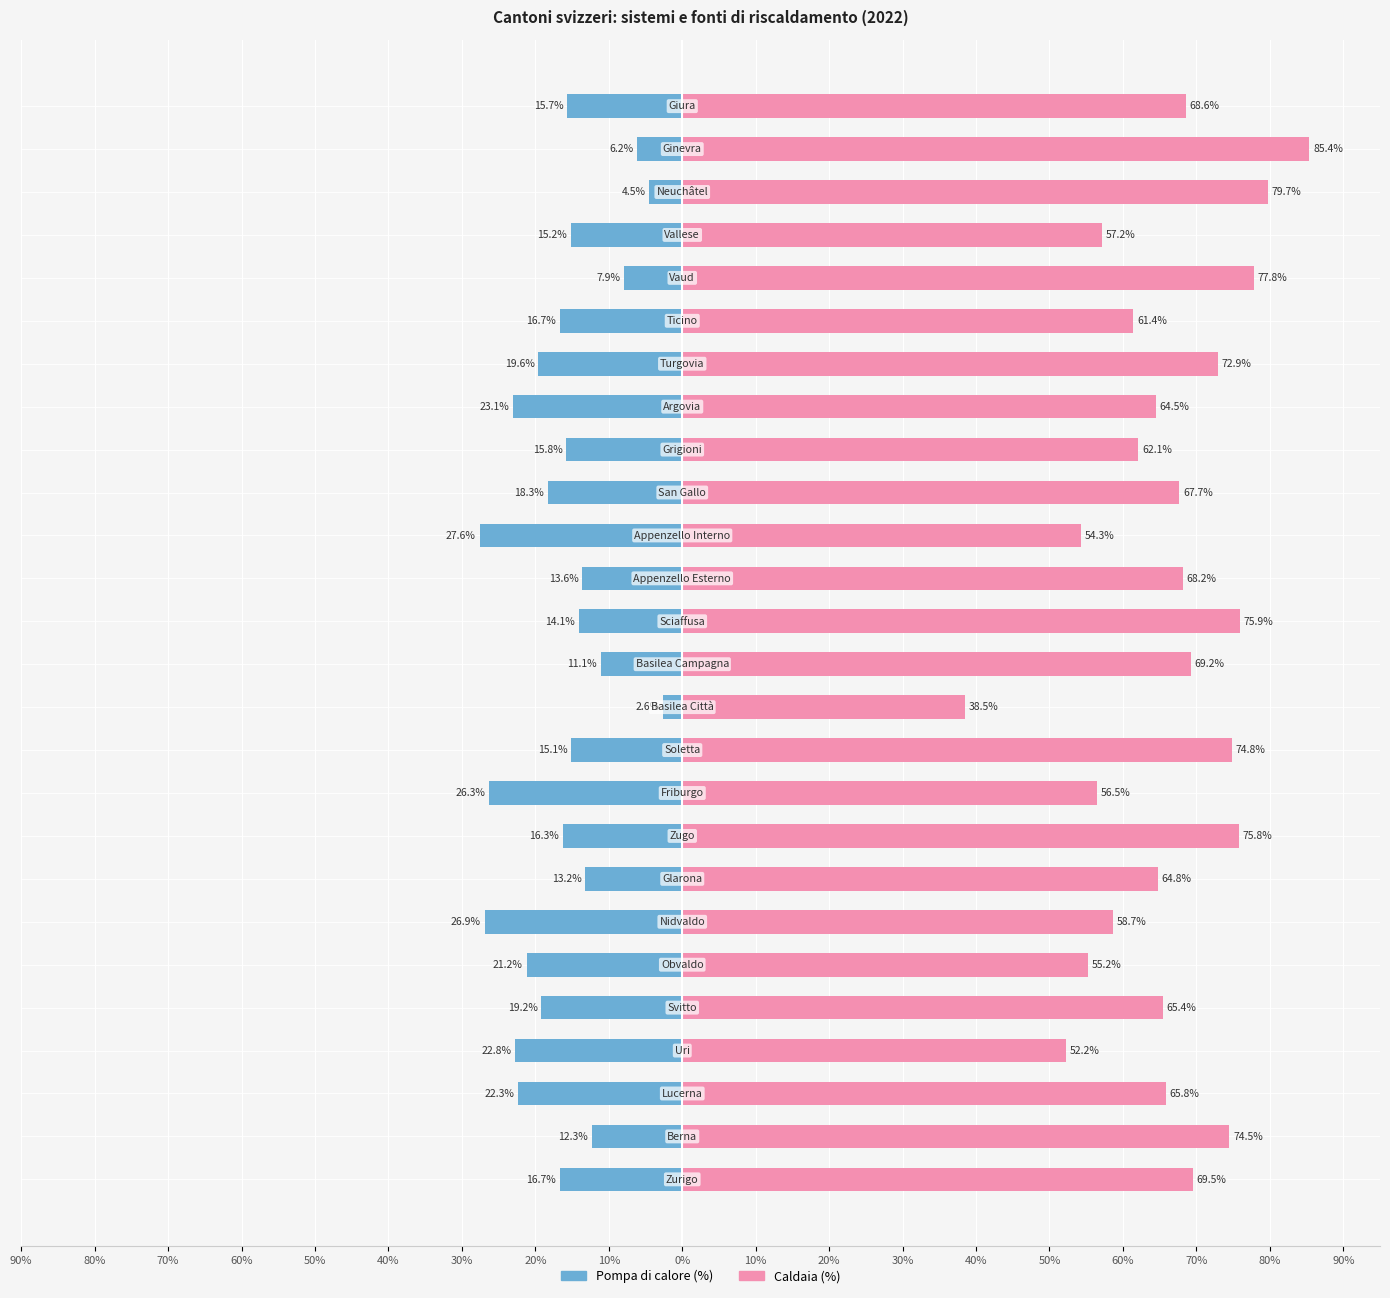

Reading right to left, extract all data points from this chart.

Pompa di calore (%): -15.7	-6.2	-4.5	-15.2	-7.9	-16.7	-19.6	-23.1	-15.8	-18.3	-27.6	-13.6	-14.1	-11.1	-2.6	-15.1	-26.3	-16.3	-13.2	-26.9	-21.2	-19.2	-22.8	-22.3	-12.3	-16.7
Caldaia (%): 68.6	85.4	79.7	57.2	77.8	61.4	72.9	64.5	62.1	67.7	54.3	68.2	75.9	69.2	38.5	74.8	56.5	75.8	64.8	58.7	55.2	65.4	52.2	65.8	74.5	69.5